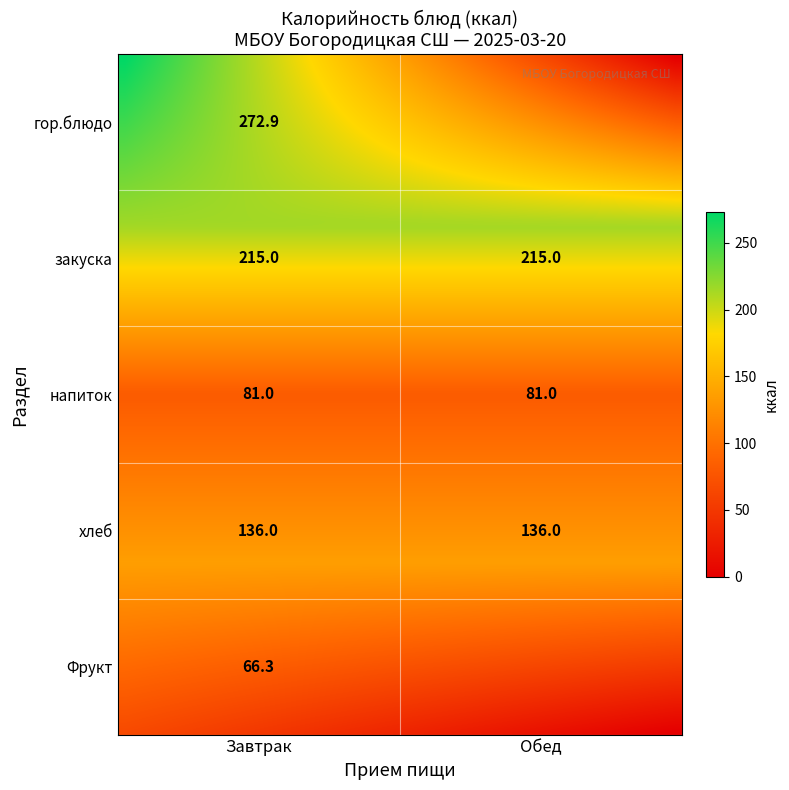

At how many categories does at least one series exceed 237?

1